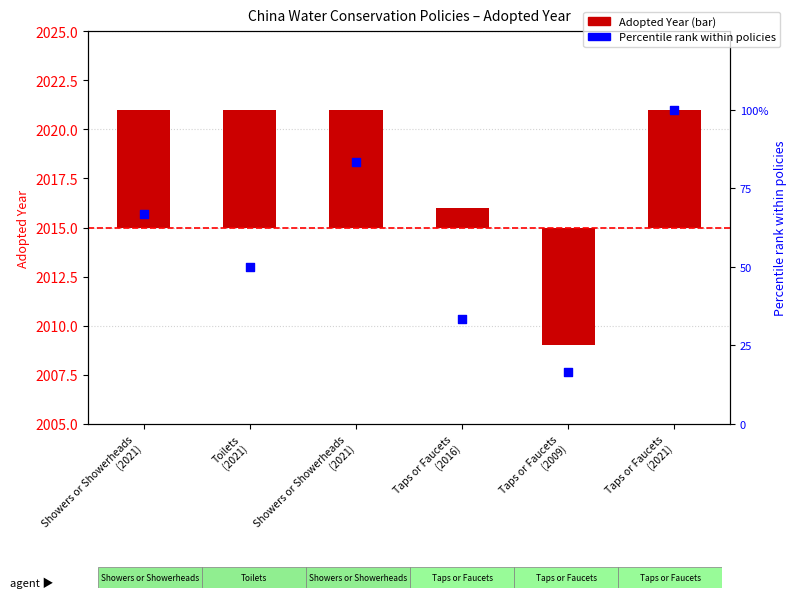

Which series contains the highest Y value?

Percentile rank within policies